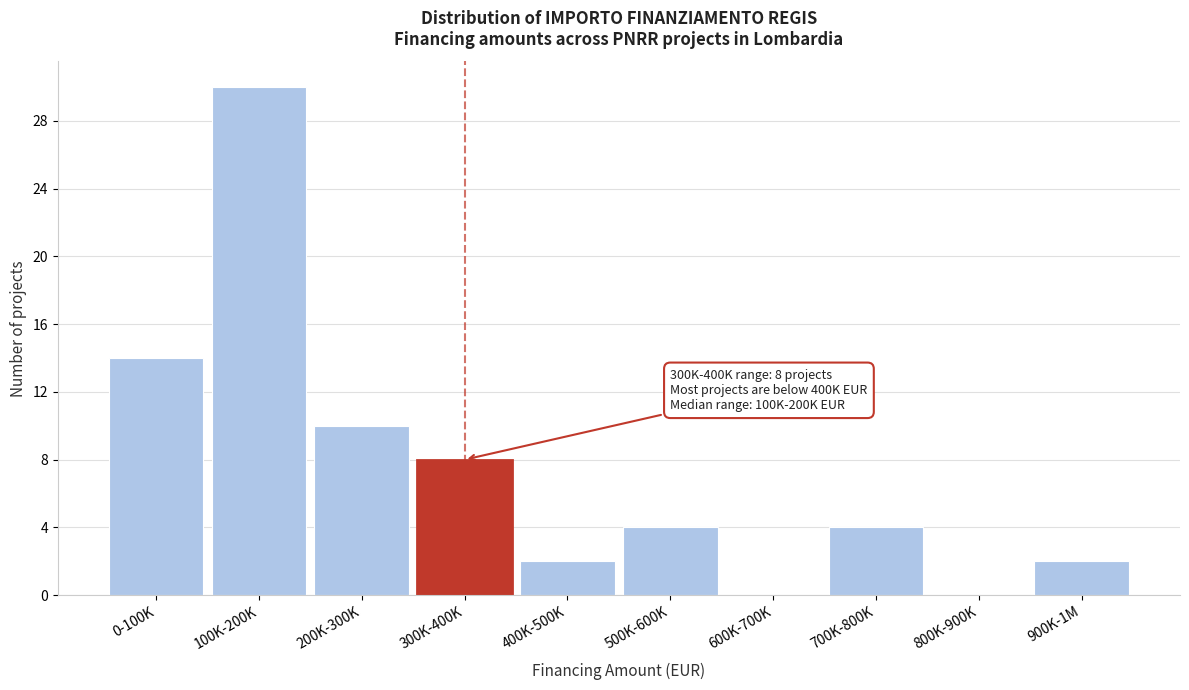

Reading left to right, what are all the values shown in this chart?

0-100K=14	100K-200K=30	200K-300K=10	300K-400K=8	400K-500K=2	500K-600K=4	600K-700K=0	700K-800K=4	800K-900K=0	900K-1M=2